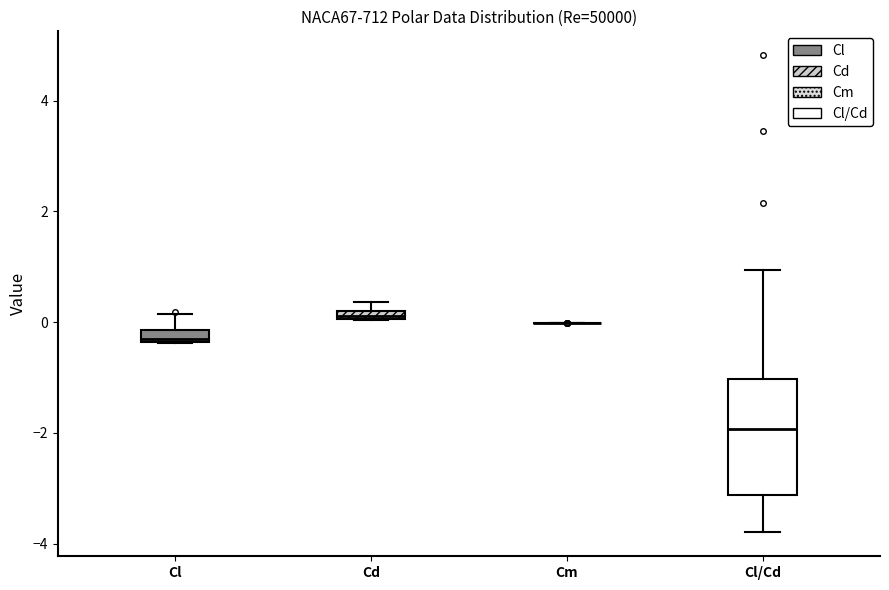

Which box is the tallest, from its lower edge to its upper edge?

Cl/Cd